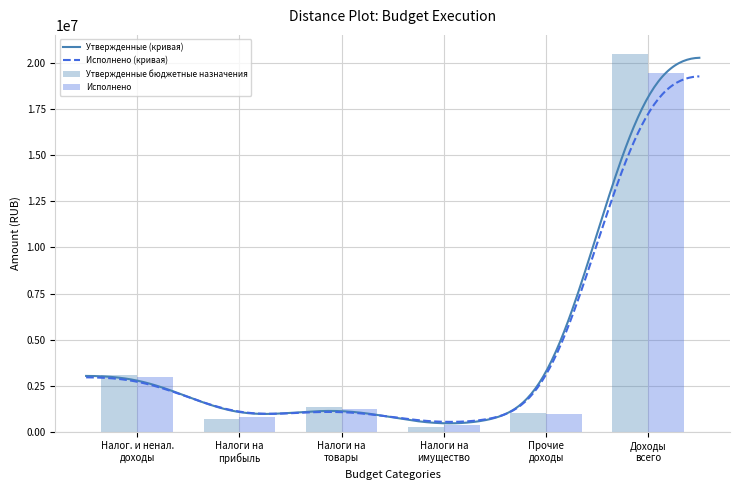

At which label is Исполнено closest to 9930310?

Налог. и ненал.
доходы